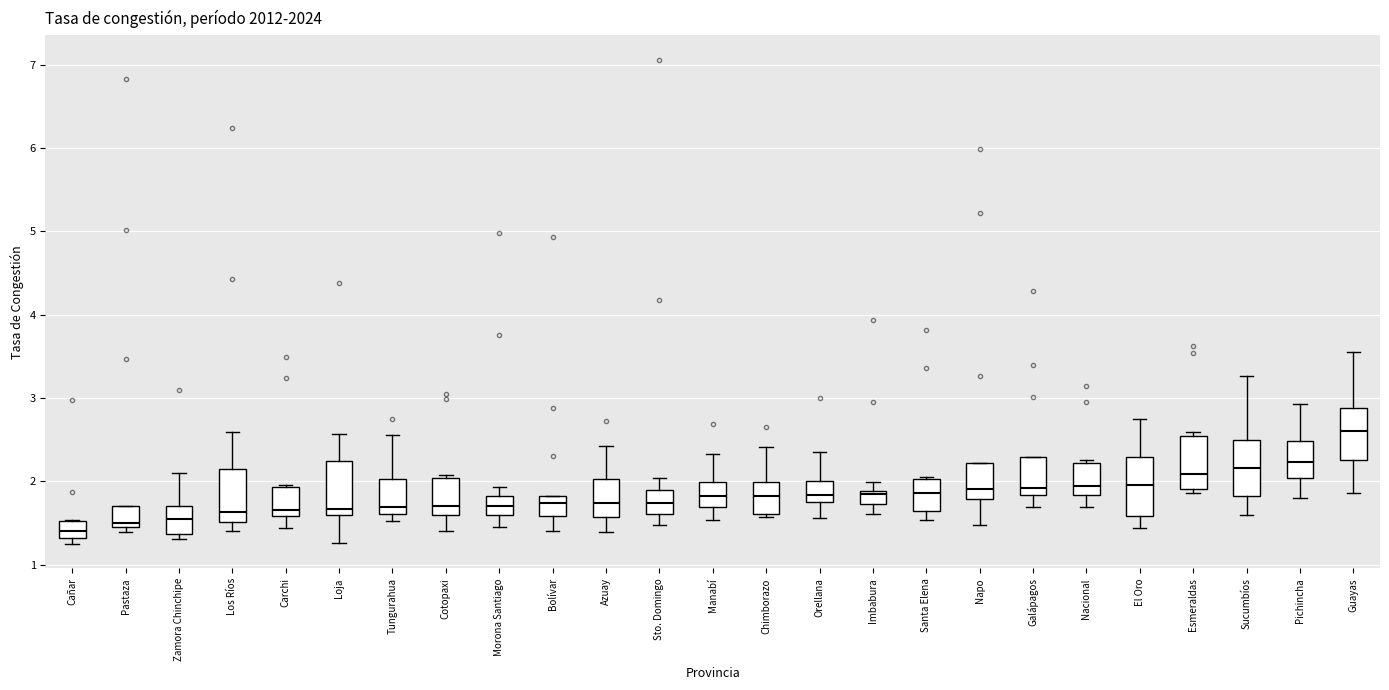

Where does the upper whisker of the box for Morona Santiago end on the y-axis? The values are not printed on the chart, so give them approximately, as read against the axis.

1.9